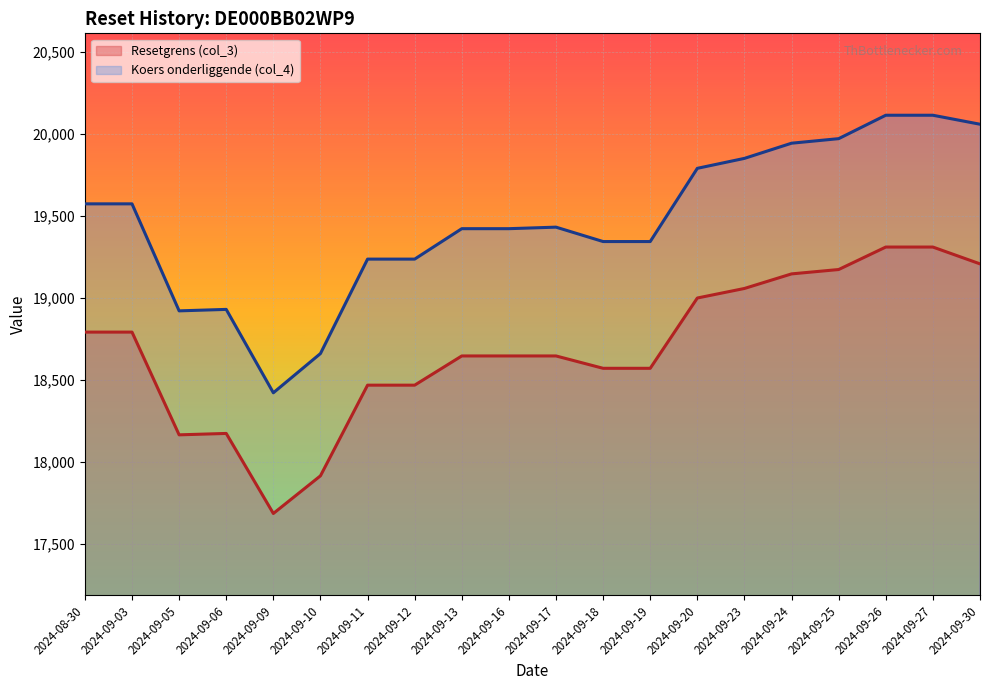

What is the average value of the Koers onderliggende (col_4) series?

19468.9